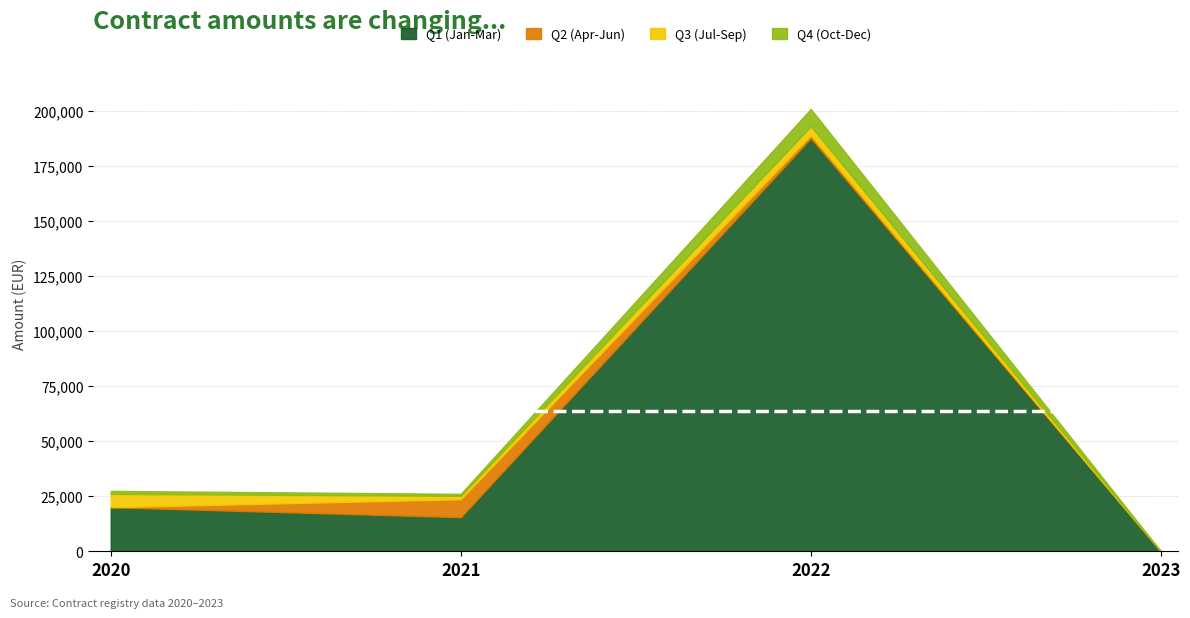

What is the difference between the maximum and minimum values in the Q1 (Jan-Mar) series?

187500.0